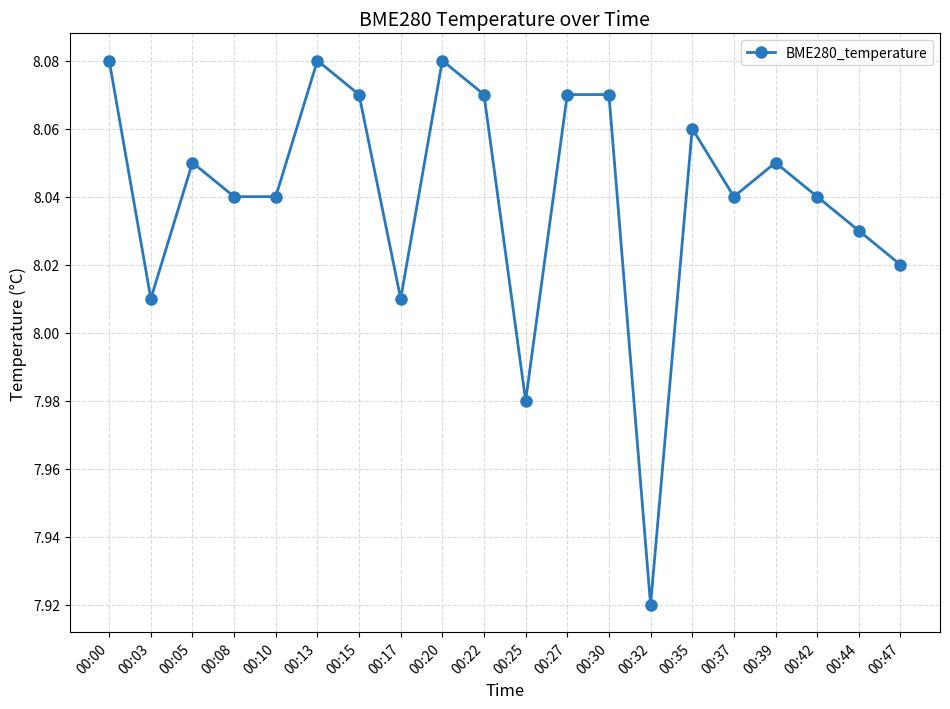

What is the sum of all values?

160.8